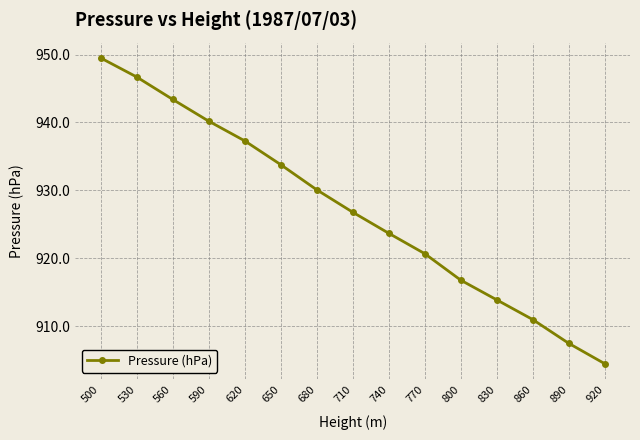

The value at 650 is 933.8. True or false?

True